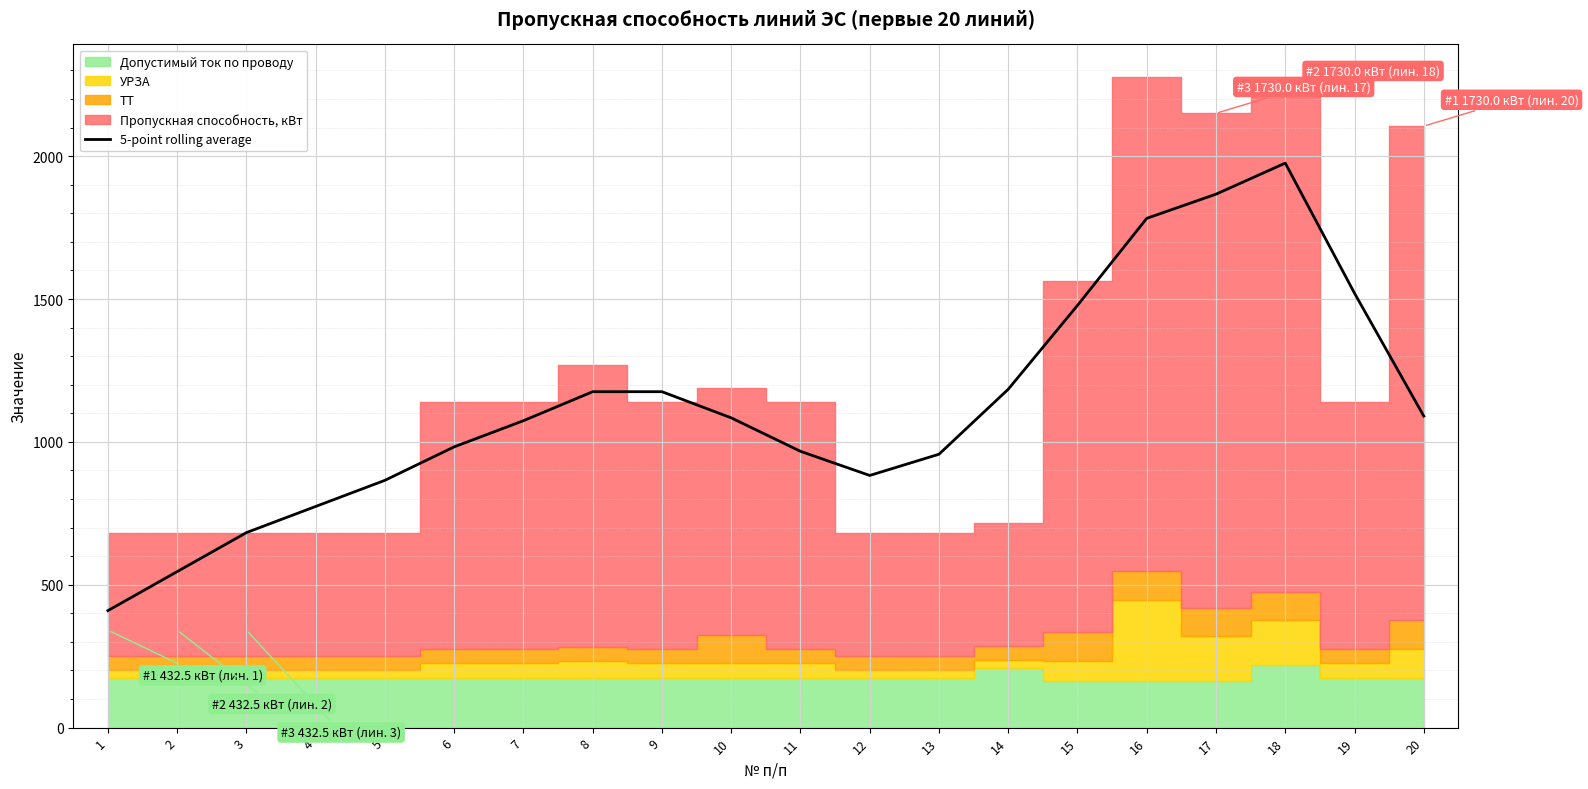

What is the smallest value displayed?

409.5